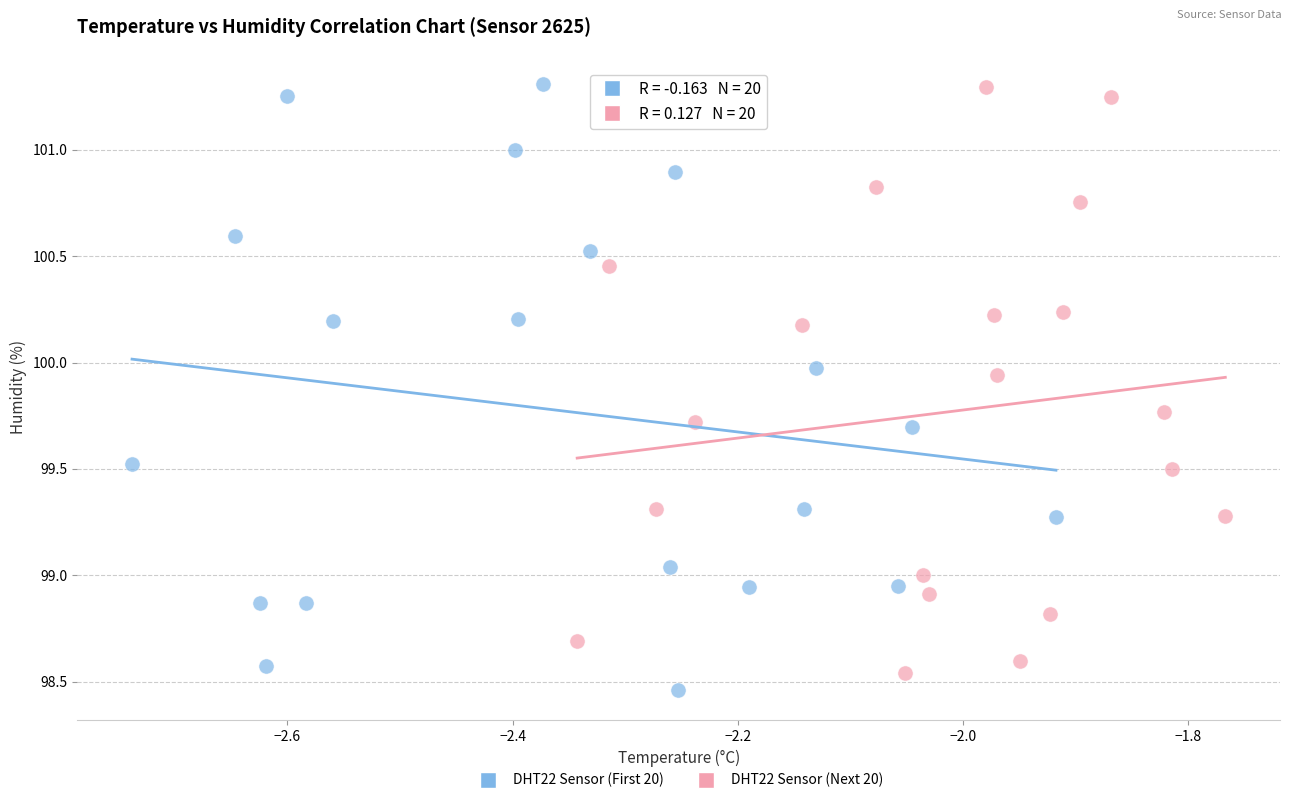

Which series reaches the minimum Y coordinate?

DHT22 Sensor (First 20)